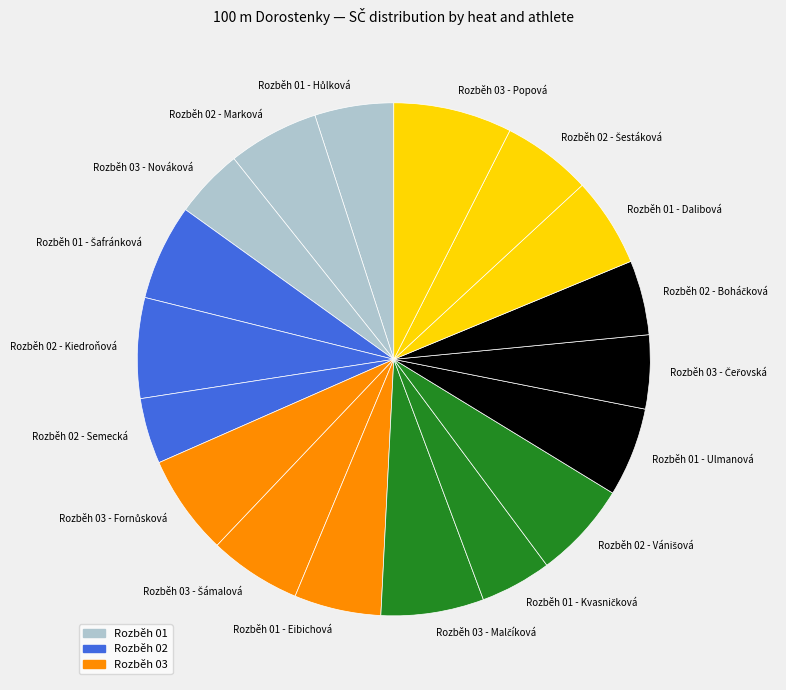

Approximately how many times larger is the value at Rozběh 01 - Ulmanová compared to Rozběh 01 - Eibichová?

1.0